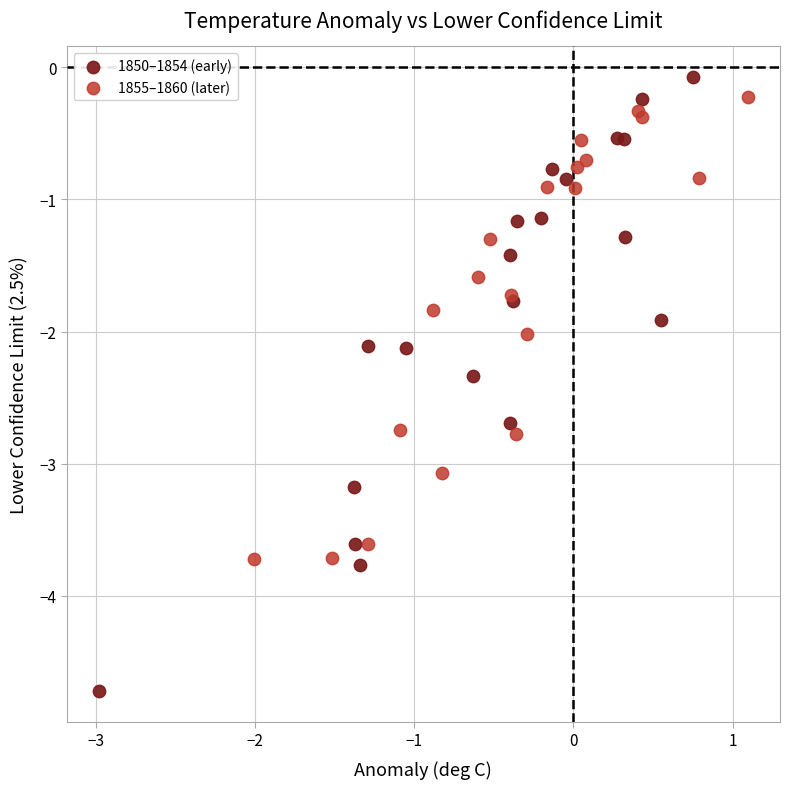

Which series has the widest spread of Y values?

1850–1854 (early)